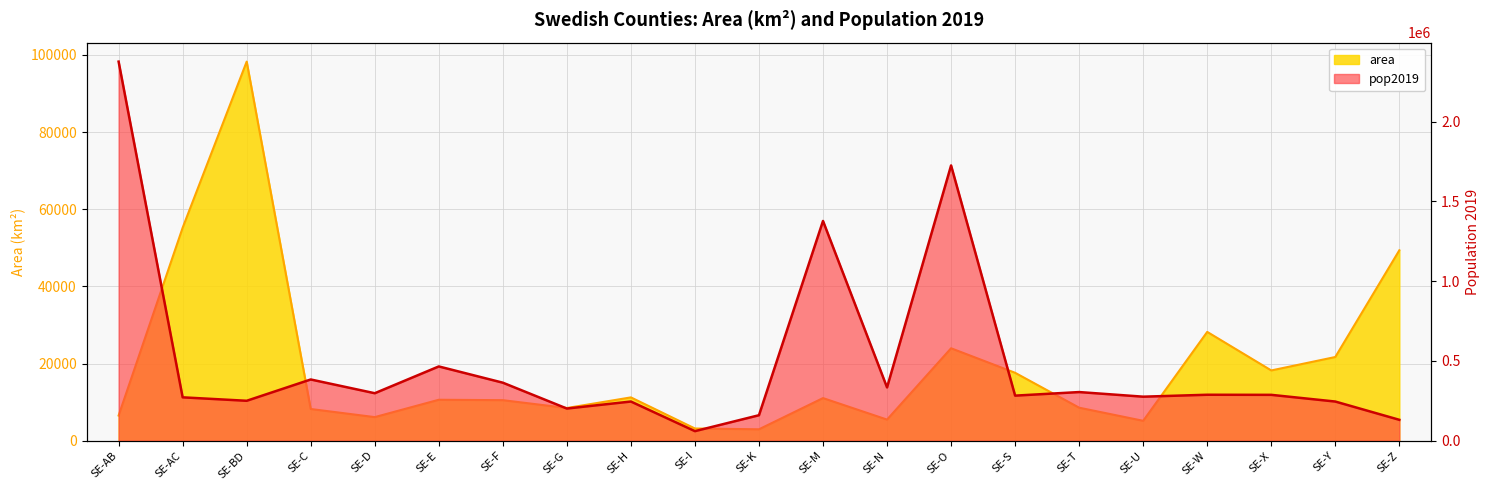

At which category does the chart reach its minimum across all series?

SE-K